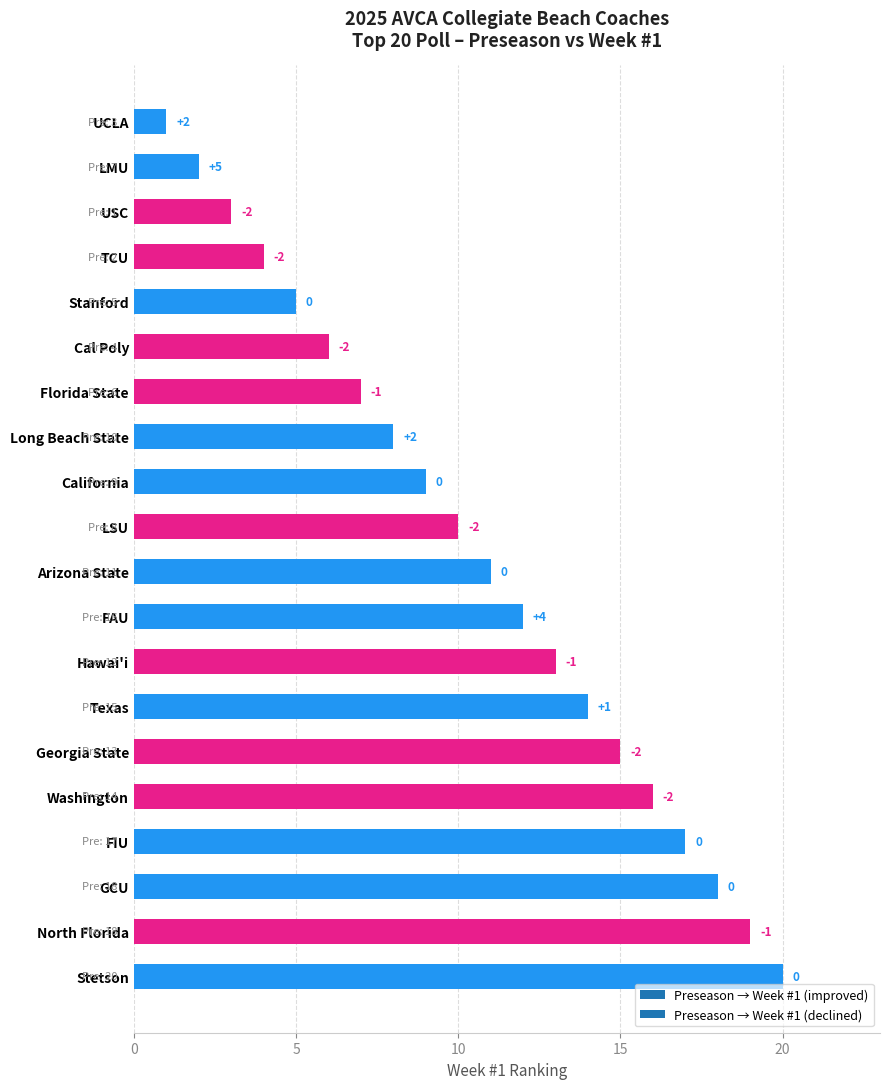

How many bars are there in total?

20